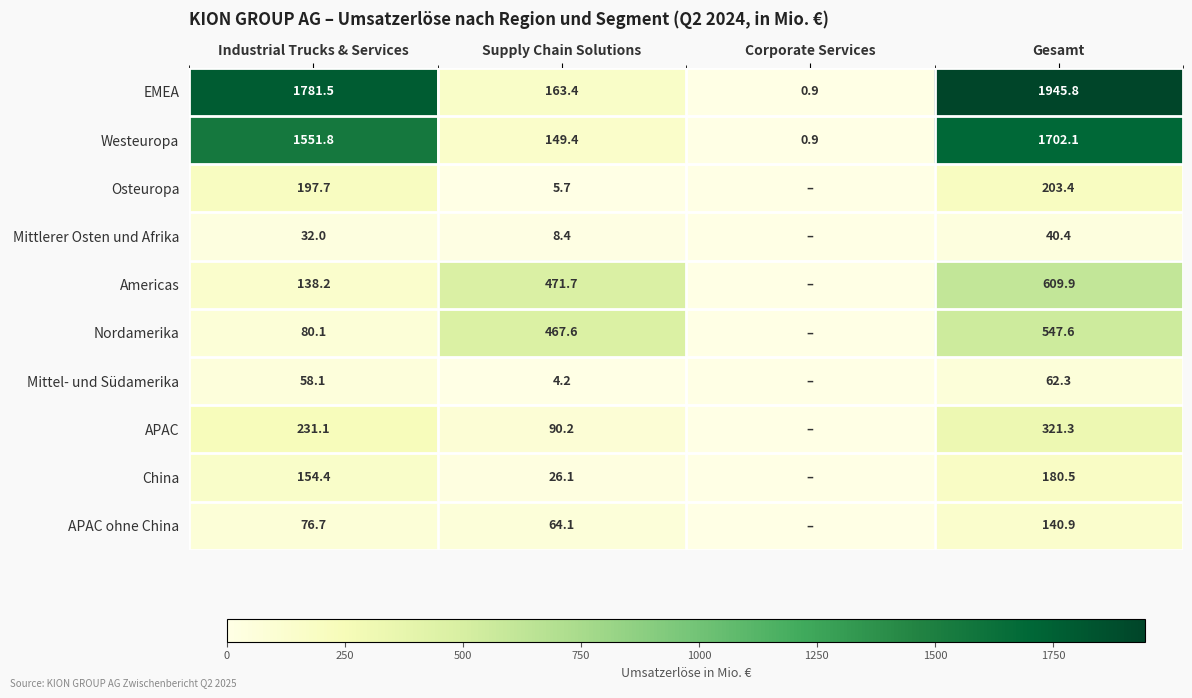

Which category has the highest value across all series?

Gesamt